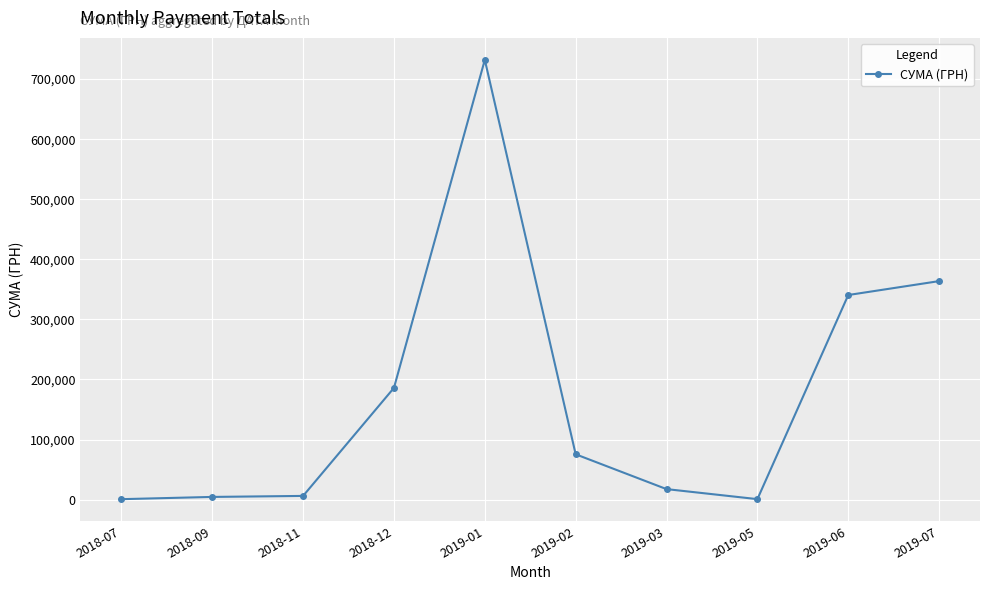

What is the value of the 9th point from the left?

340568.6